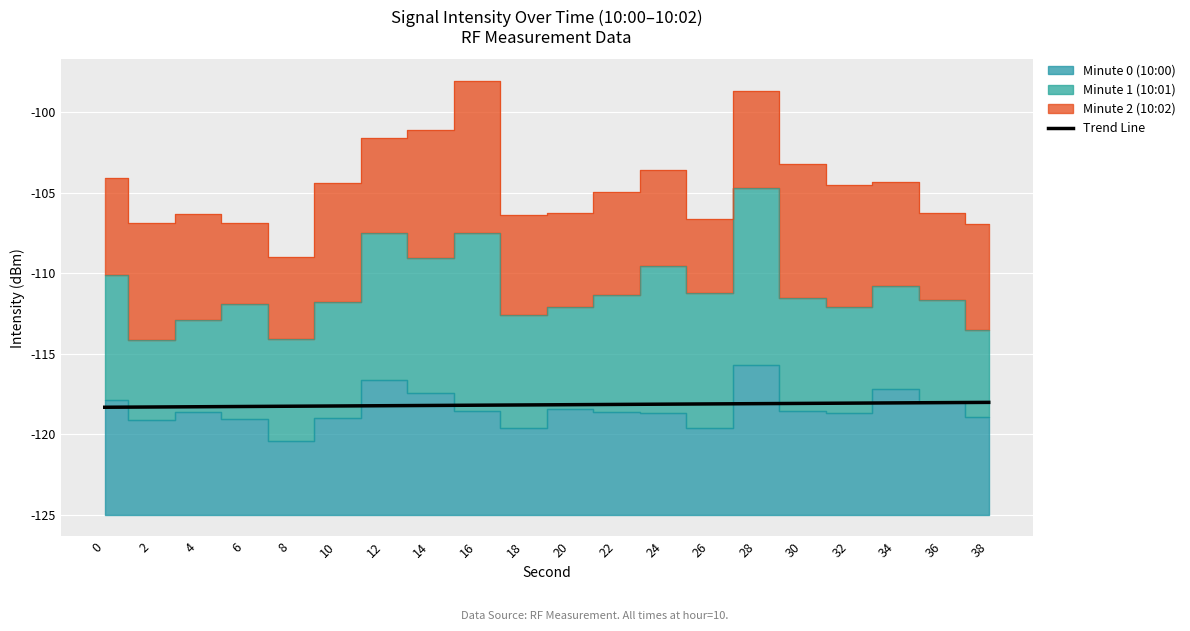

What is the difference between the values at 14 and 36?

0.2